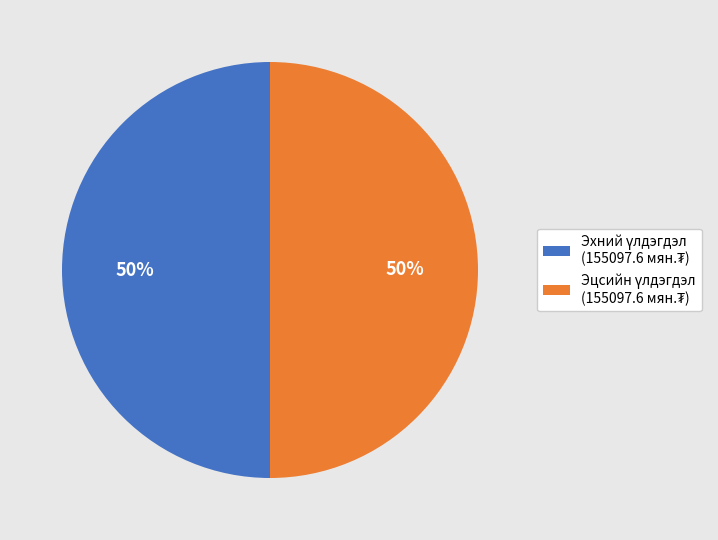

Count the number of slices in the pie.

2